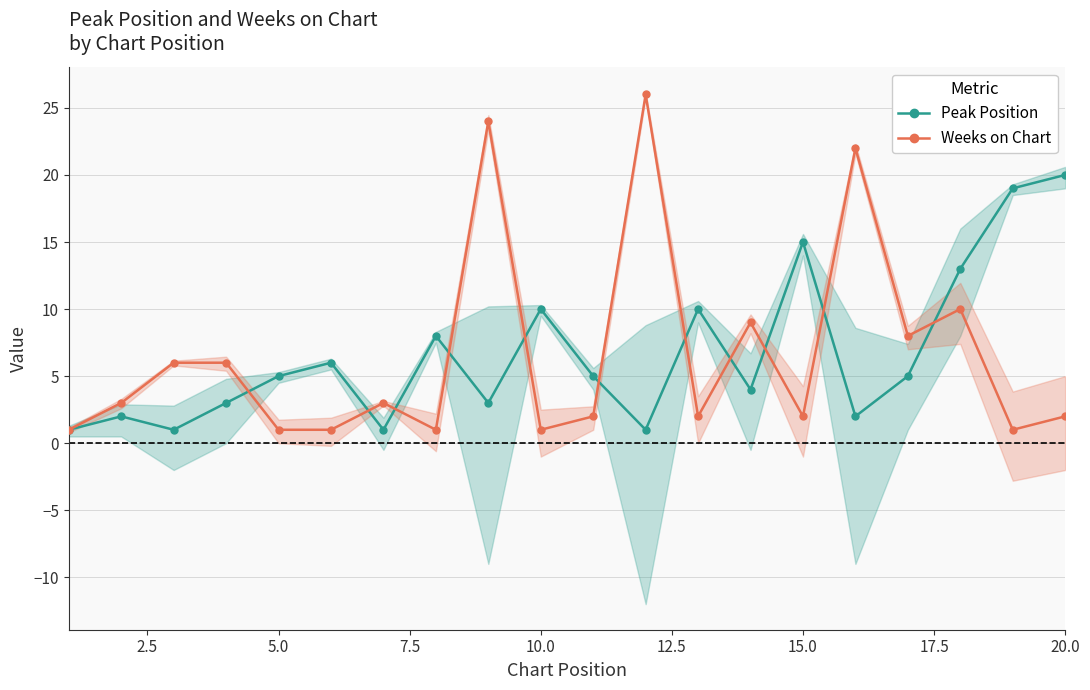

True or false: Peak Position has more than 0 interior local peaks.

True